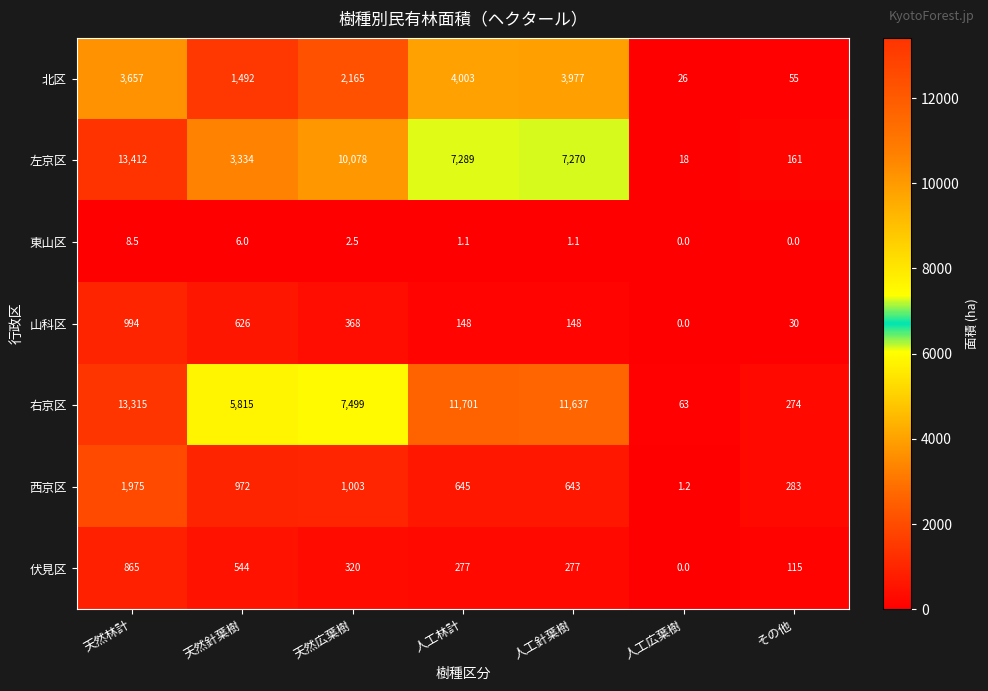

True or false: 右京区 has a value of 11701.0 at 人工林計.

True